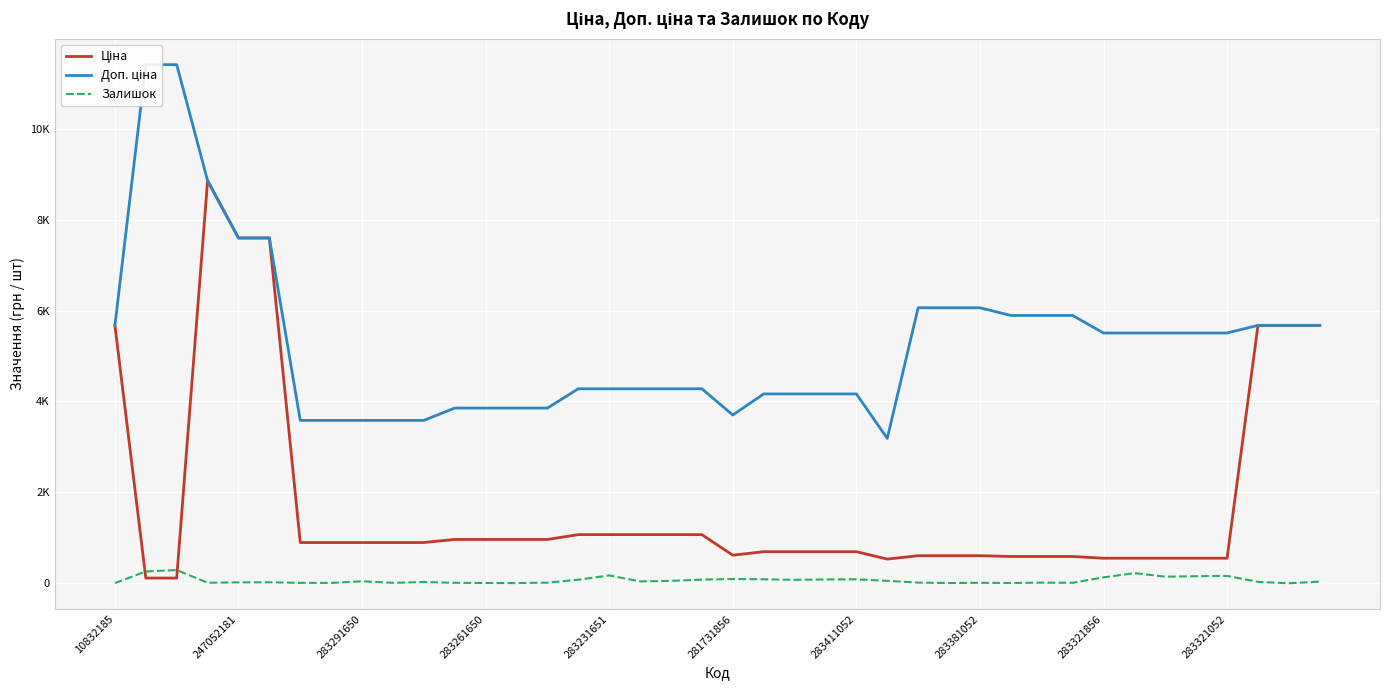

How many intersections are there between Залишок and Ціна?

2